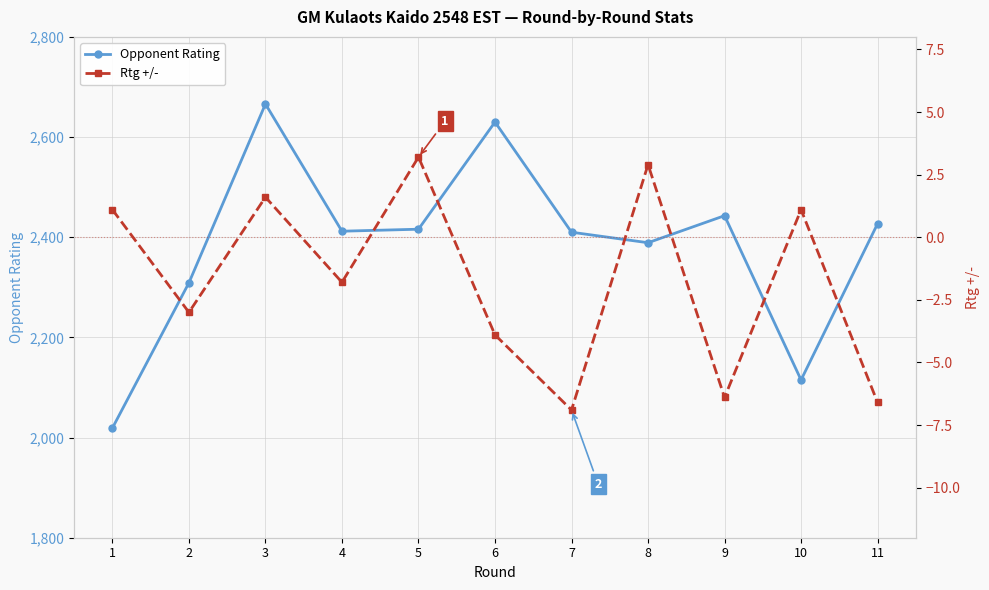

Reading left to right, what are all the values shown in this chart?

Opponent Rating: 1=2019.0	2=2309.0	3=2666.0	4=2412.0	5=2416.0	6=2630.0	7=2410.0	8=2389.0	9=2443.0	10=2115.0	11=2427.0
Rtg +/-: 1=1.1	2=-3.0	3=1.6	4=-1.8	5=3.2	6=-3.9	7=-6.9	8=2.9	9=-6.4	10=1.1	11=-6.6